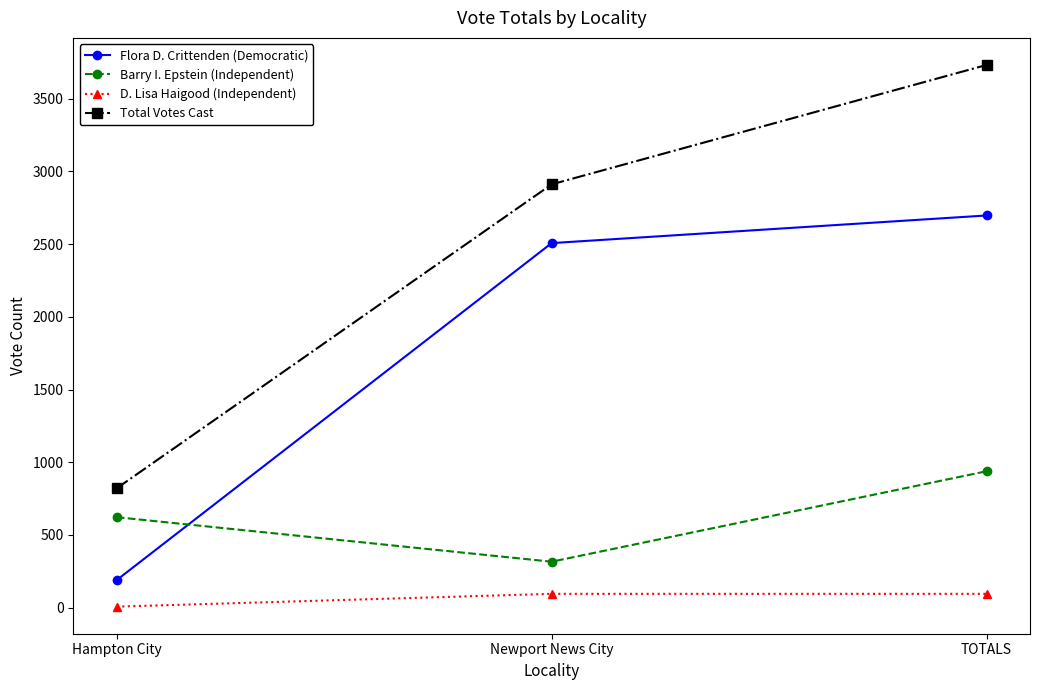

Is it true that Total Votes Cast equals 3938 at Newport News City?

False